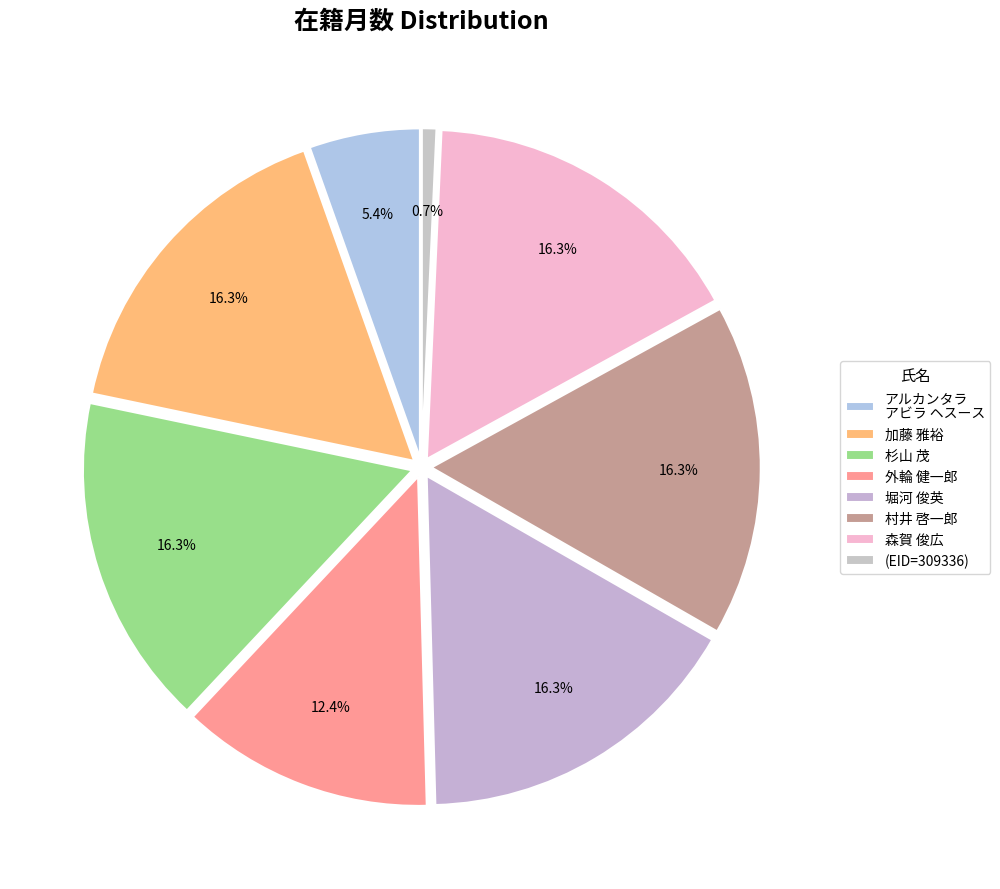

Combined, do 杉山 茂 and 外輪 健一郎 account for over 50%?

No